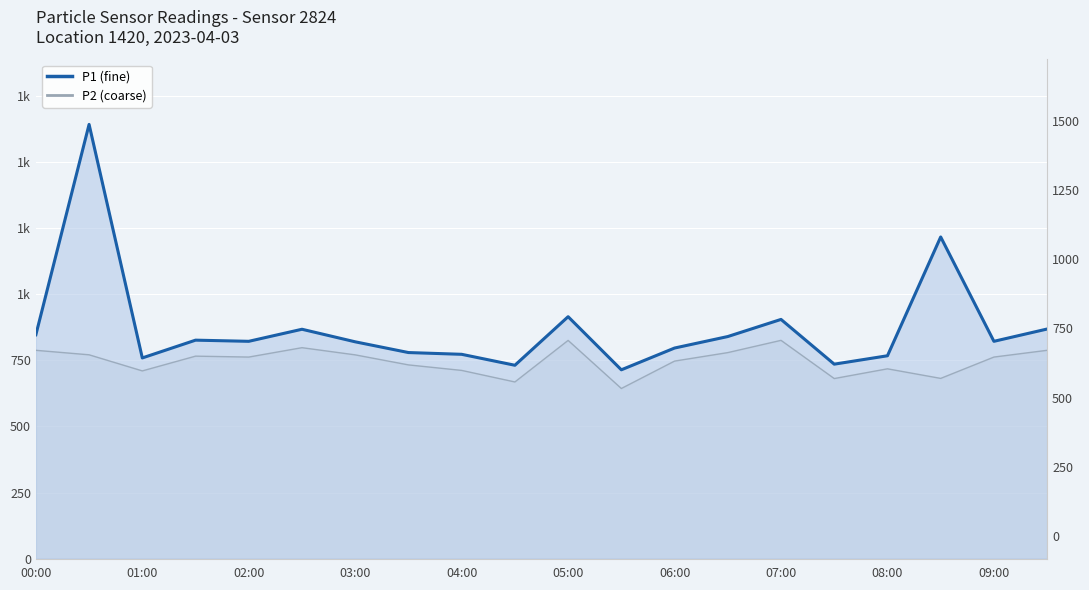

Reading right to left, transcribe all the data shown in this chart.

P1: 867.9	821.4	1215.8	766.9	735.1	904.2	839.5	796.0	713.8	914.5	730.9	772.3	779.0	819.5	867.0	821.4	825.8	758.6	1641.2	846.2
P2: 787.5	762.0	681.3	717.5	680.7	825.1	778.8	746.8	643.1	824.9	667.9	711.5	732.4	770.3	797.4	762.0	765.4	709.6	770.5	787.5